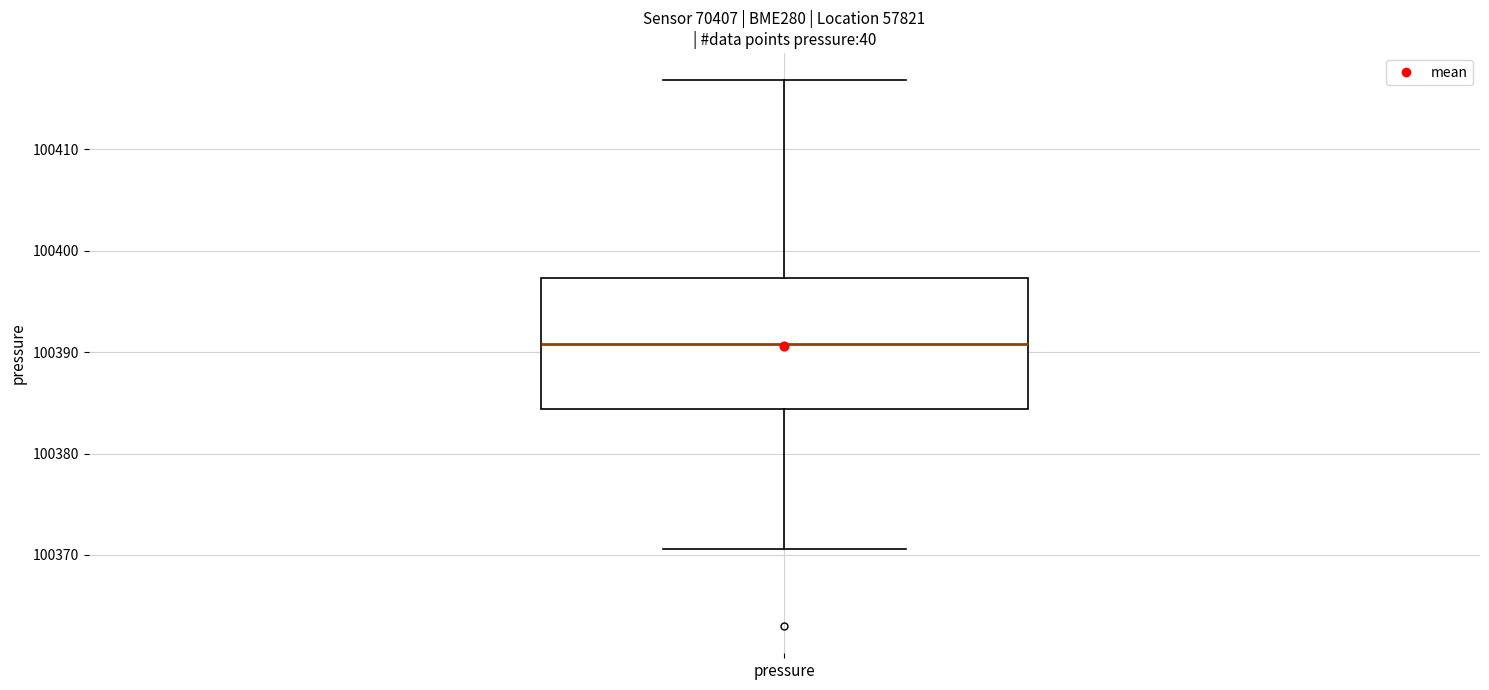

Transcribe this box plot: give where the median line is, the range the box spans, and where the two whiskers end, as read against the y-axis. The values are not printed on the chart, so give them approximately, as read against the axis.

median 100391, box 100384 to 100397, whiskers 100371 to 100417